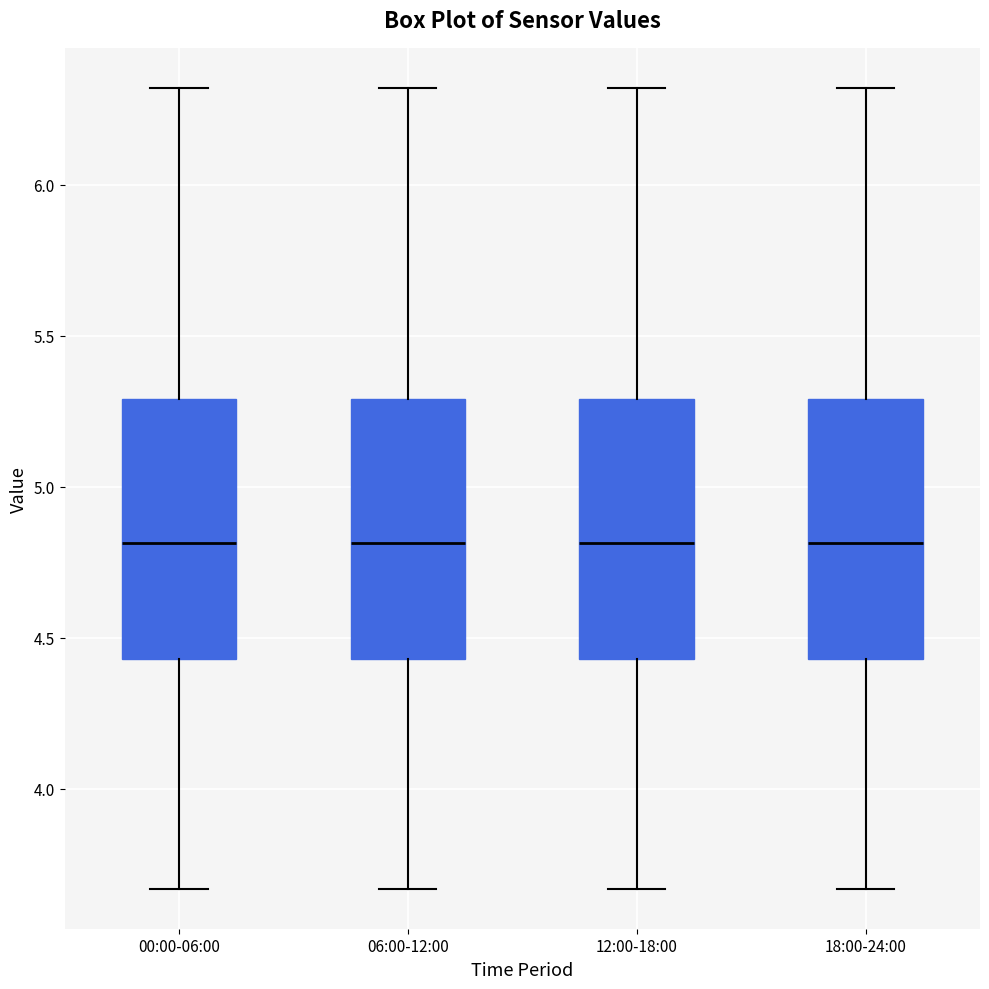

Reading left to right, read every box against the y-axis: the position of its median line, the range the box covers, and the ends of its whiskers. The values are not printed on the chart, so give them approximately, as read against the axis.

00:00-06:00: median 4.80, box 4.45 to 5.30, whiskers 3.65 to 6.30
06:00-12:00: median 4.80, box 4.45 to 5.30, whiskers 3.65 to 6.30
12:00-18:00: median 4.80, box 4.45 to 5.30, whiskers 3.65 to 6.30
18:00-24:00: median 4.80, box 4.45 to 5.30, whiskers 3.65 to 6.30